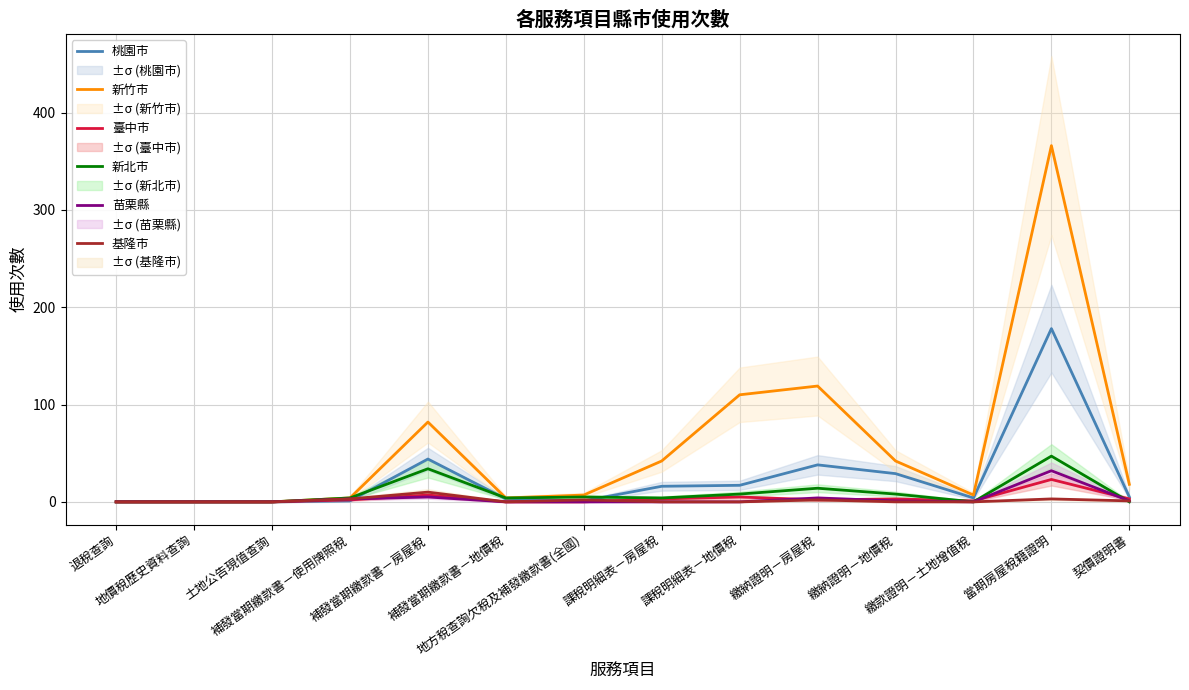

What is the average value of the 新北市 series?

9